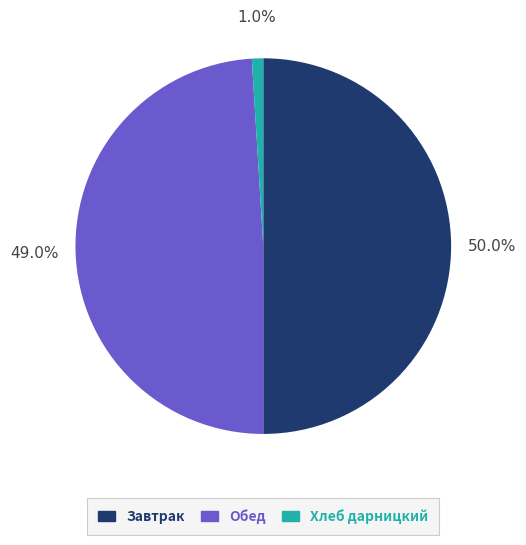

To the nearest percent, what is the difference between the largest and smallest slice percentages?

49%